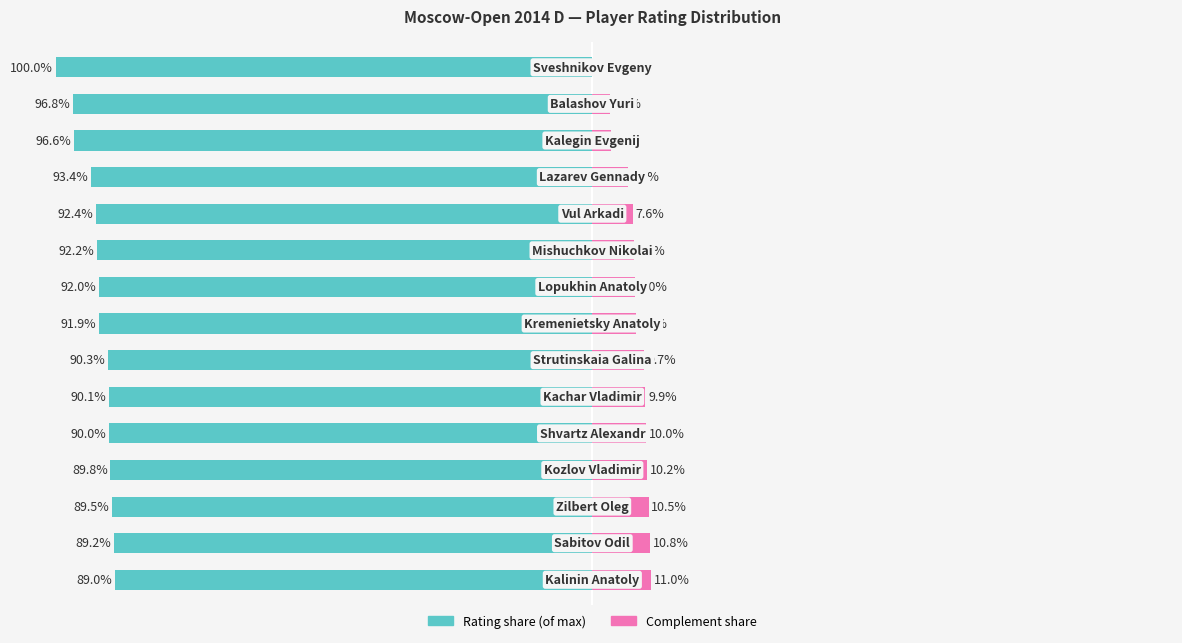

What is the average value of the Rating share series?

-92.2